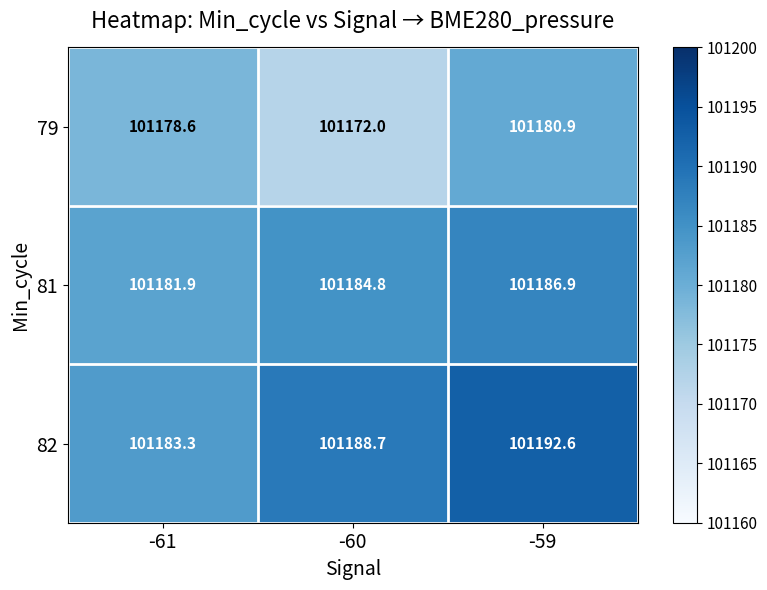

At how many categories does at least one series exceed 101173?

3